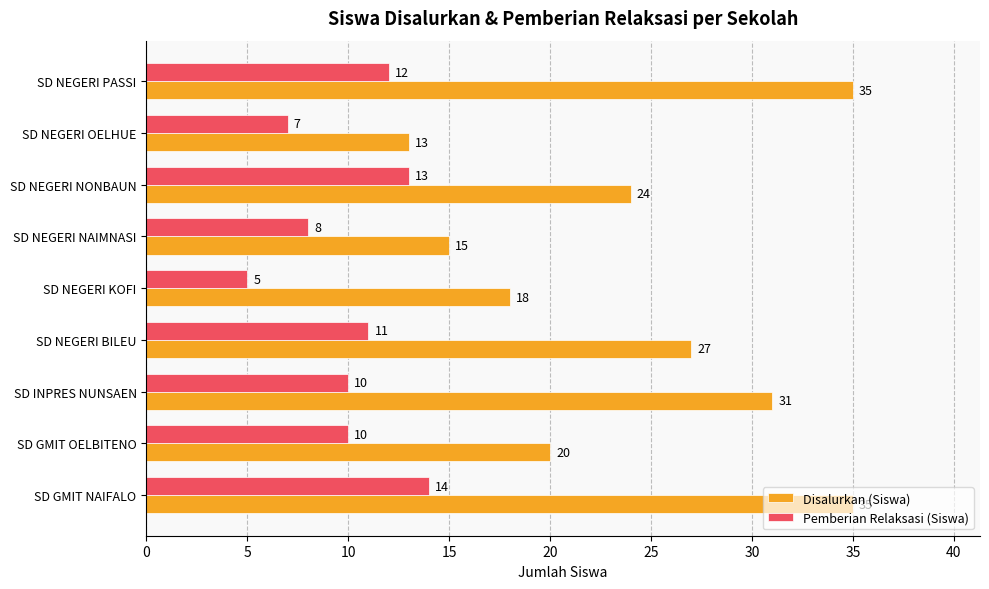

Read the Pemberian Relaksasi (Siswa) value at SD NEGERI BILEU.

11